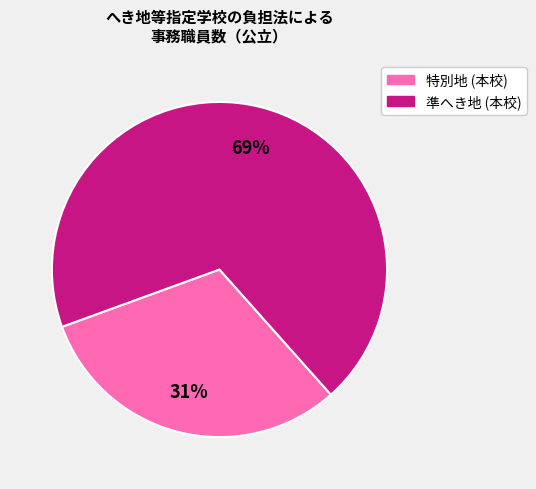

Is there a majority slice in this chart?

Yes